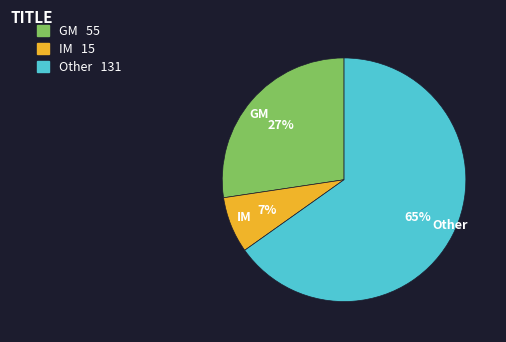

Is the sum of IM and GM greater than half?

No